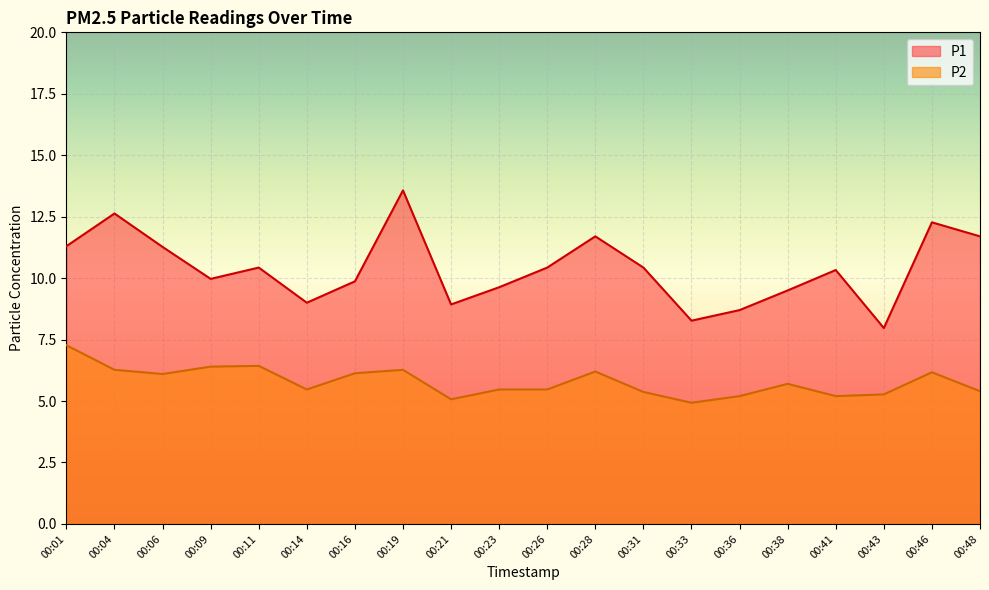

Count the number of data series in this chart.

2